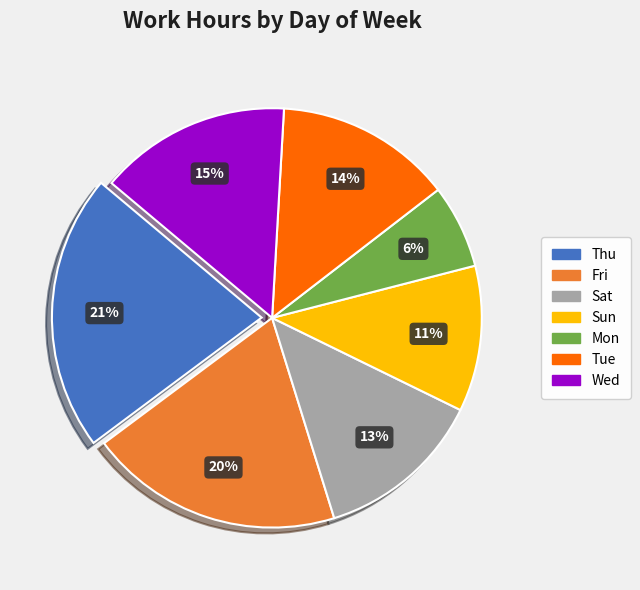

Rank the categories by value from lowest to highest.

Mon, Sun, Sat, Tue, Wed, Fri, Thu